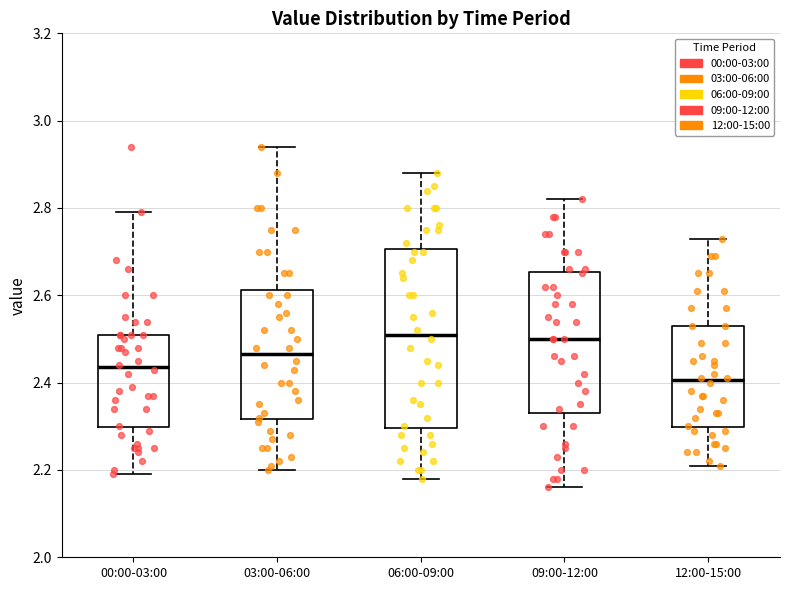

Which box is the tallest, from its lower edge to its upper edge?

06:00-09:00